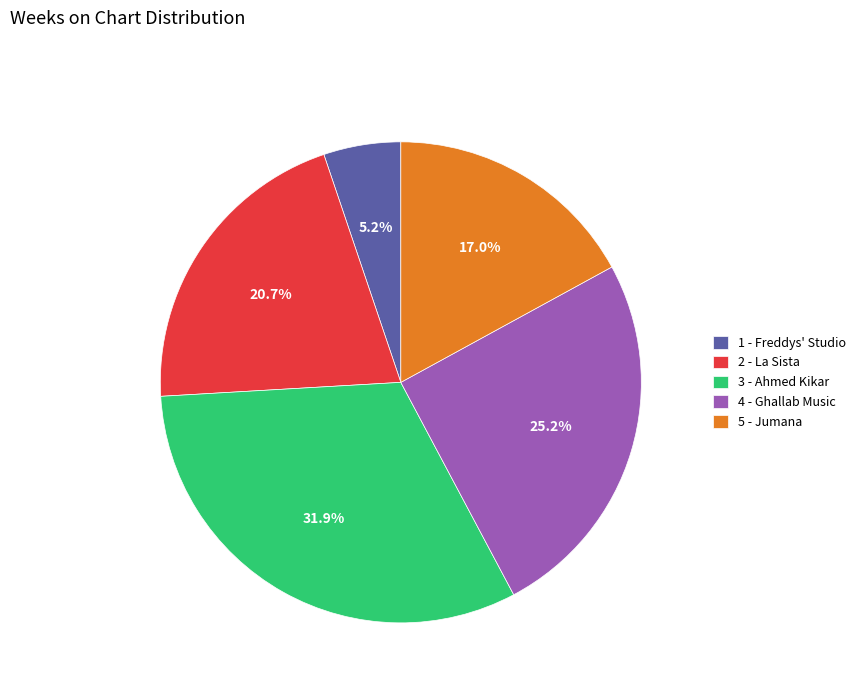

Does 4 - Ghallab Music account for over 50% of the chart?

No